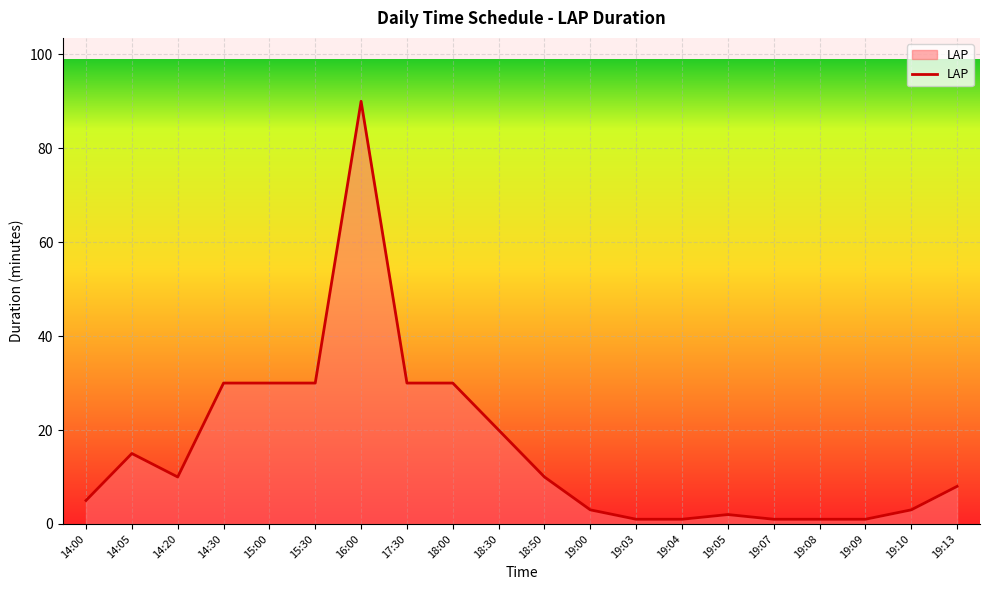

True or false: the data shows 10 at 14:20.

True